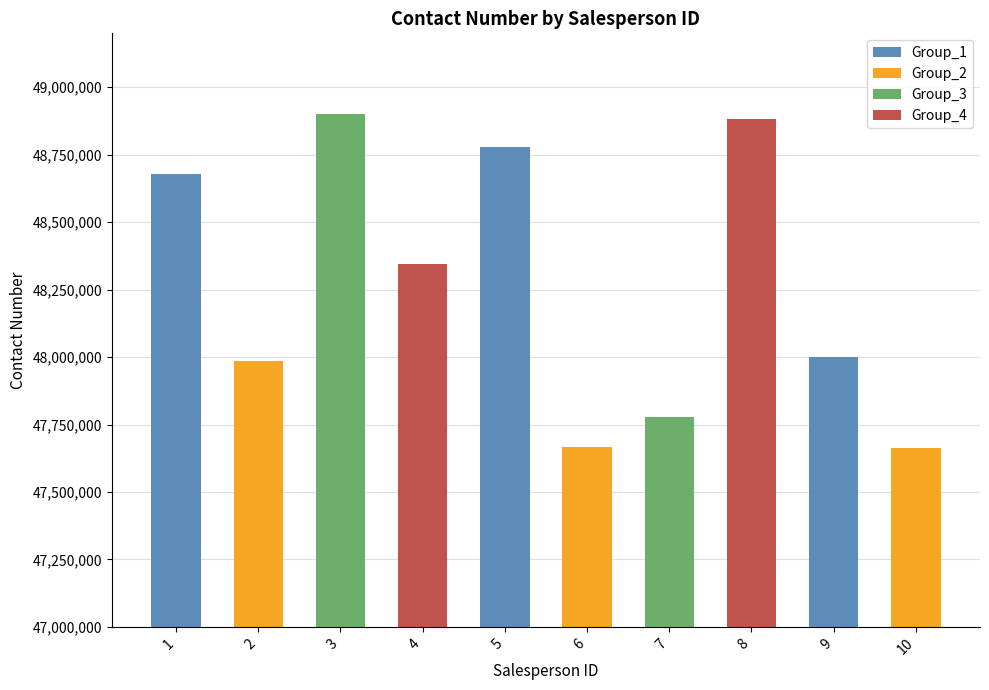

What is the average value?

48267744